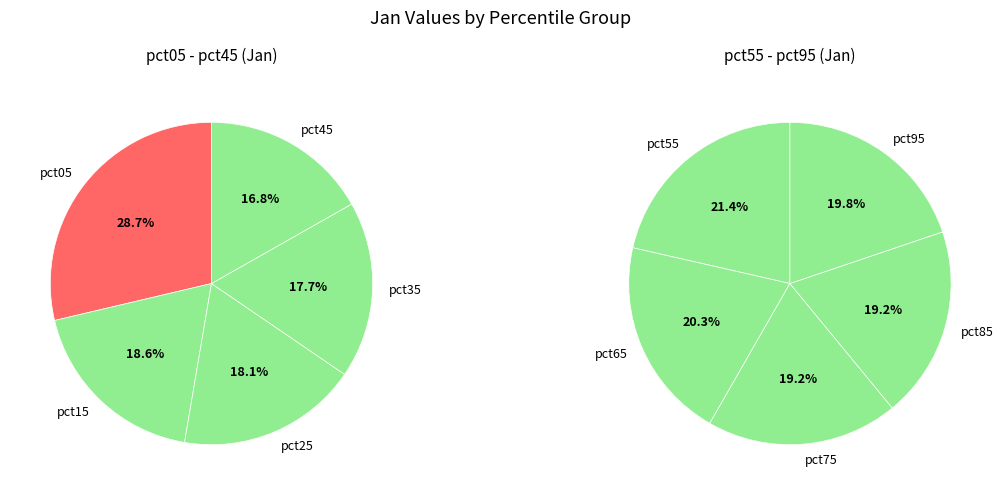

Is pct95 the majority of the pie?

No